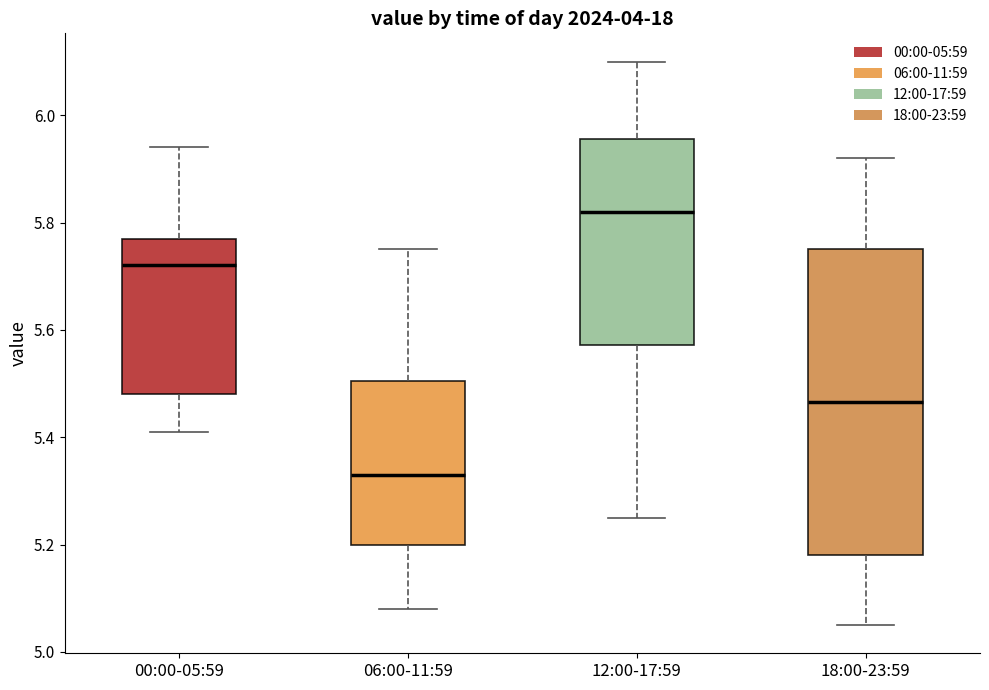

Reading left to right, transcribe this box plot: for each box, give where its median line is, the range the box spans, and where its two whiskers end, as read against the y-axis. The values are not printed on the chart, so give them approximately, as read against the axis.

00:00-05:59: median 5.72, box 5.48 to 5.78, whiskers 5.42 to 5.94
06:00-11:59: median 5.34, box 5.20 to 5.50, whiskers 5.08 to 5.76
12:00-17:59: median 5.82, box 5.58 to 5.96, whiskers 5.26 to 6.10
18:00-23:59: median 5.46, box 5.18 to 5.76, whiskers 5.06 to 5.92